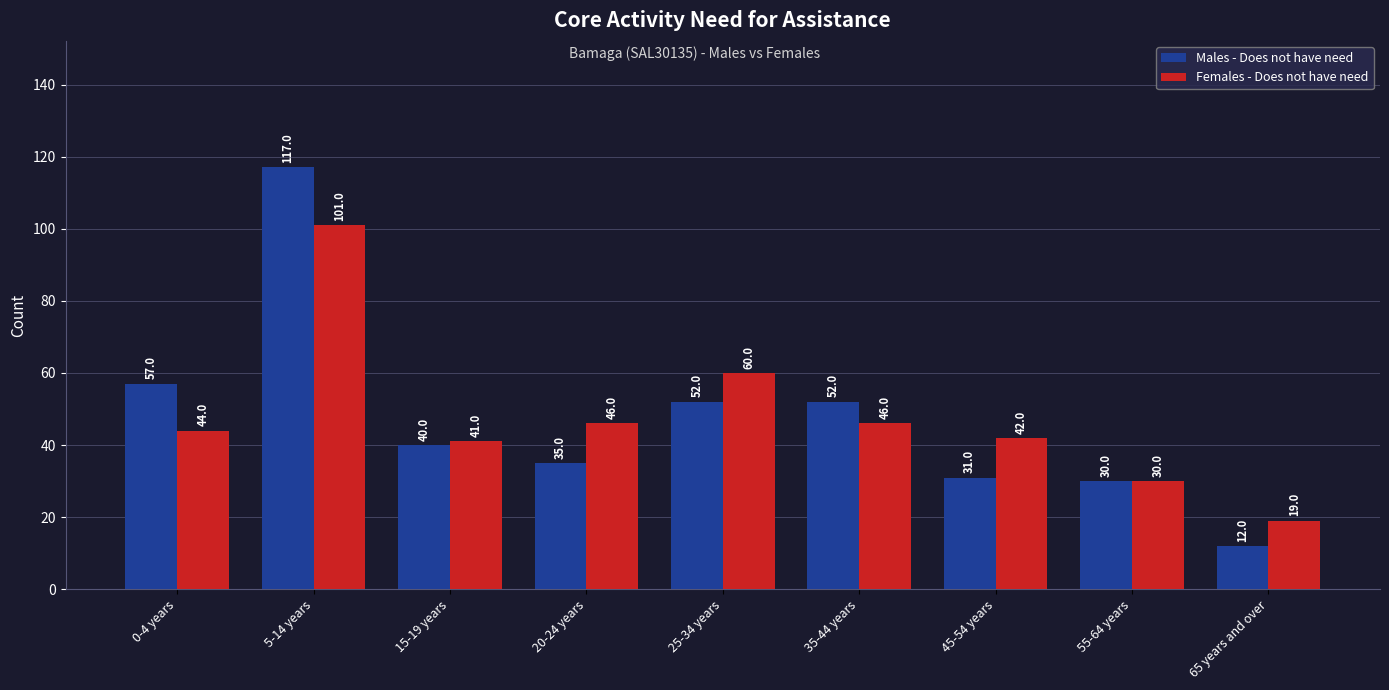

Is it true that Females - Does not have need equals 27 at 20-24 years?

False